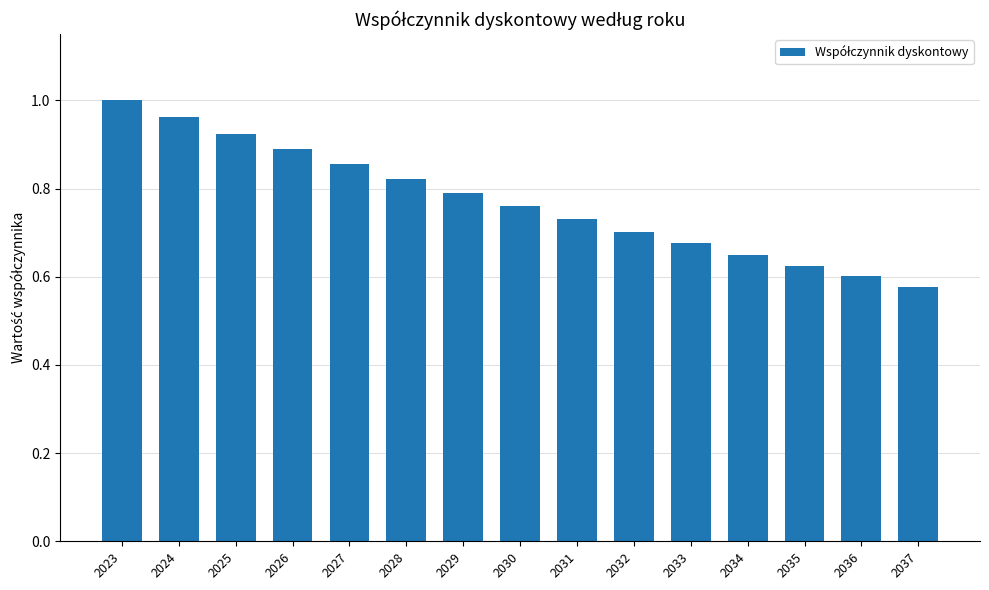

Where is the data nearest to the value 0?

2037